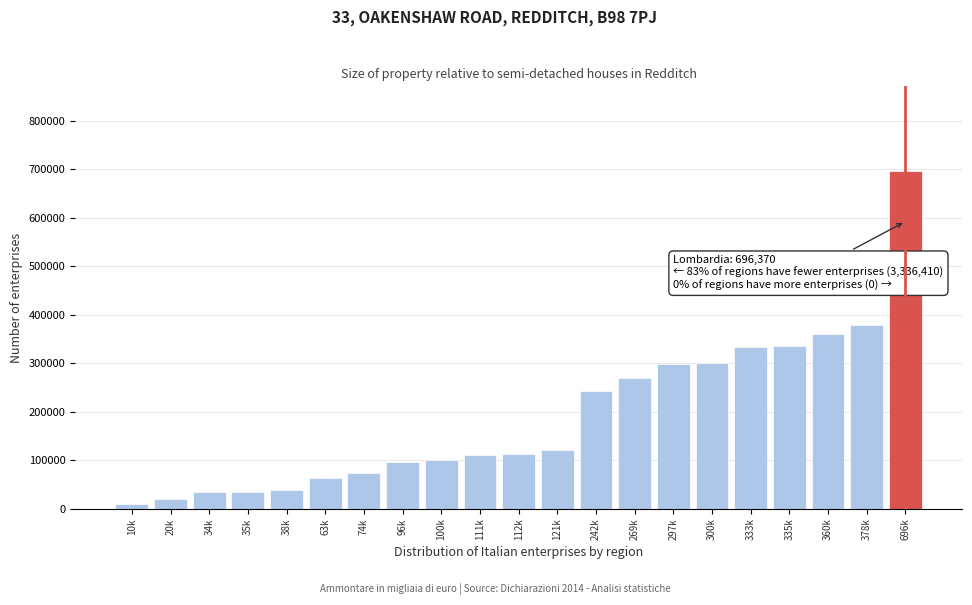

What is the value of the 3rd bar from the left?

34043